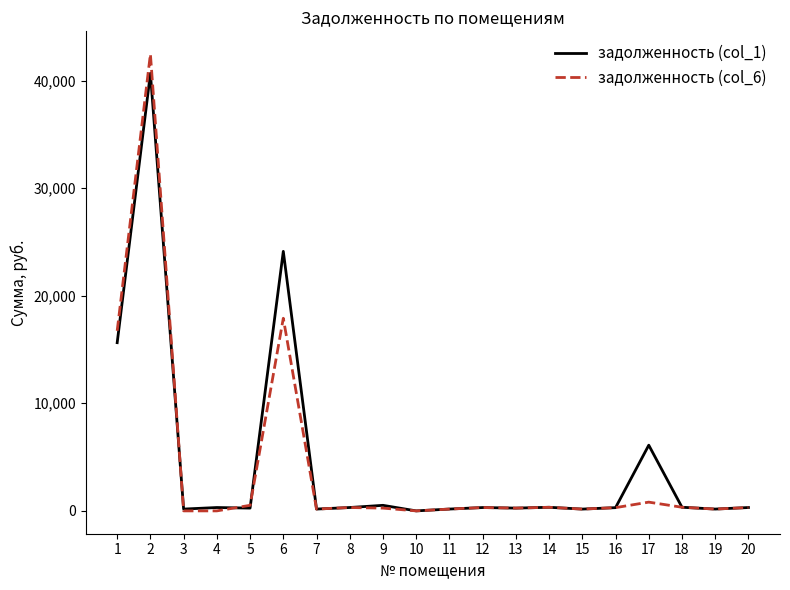

How many lines are shown in the chart?

2